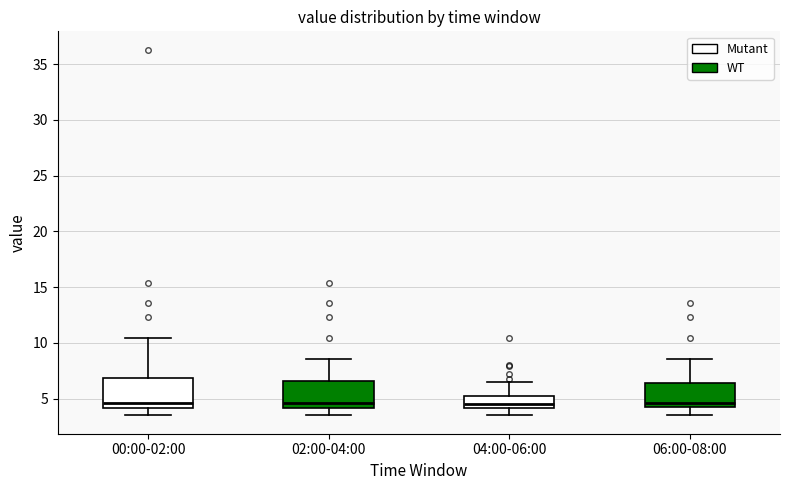

Reading left to right, read every box against the y-axis: the position of its median line, the range the box covers, and the ends of its whiskers. The values are not printed on the chart, so give them approximately, as read against the axis.

00:00-02:00: median 4.5, box 4.0 to 7.0, whiskers 3.5 to 10.5
02:00-04:00: median 4.5, box 4.0 to 6.5, whiskers 3.5 to 8.5
04:00-06:00: median 4.5, box 4.0 to 5.0, whiskers 3.5 to 6.5
06:00-08:00: median 4.5 (just above the box's lower edge), box 4.5 to 6.5, whiskers 3.5 to 8.5